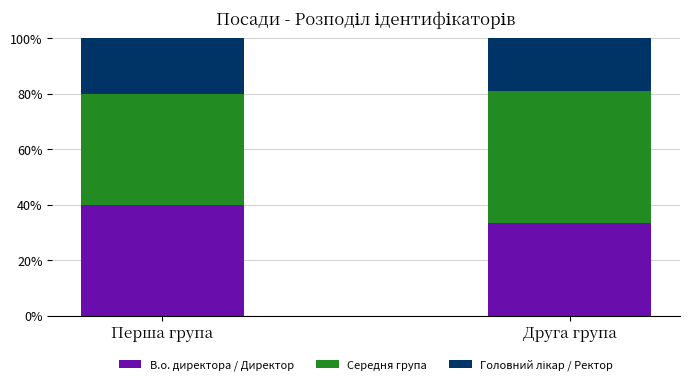

What is the total value across all series at Перша група?

100.0